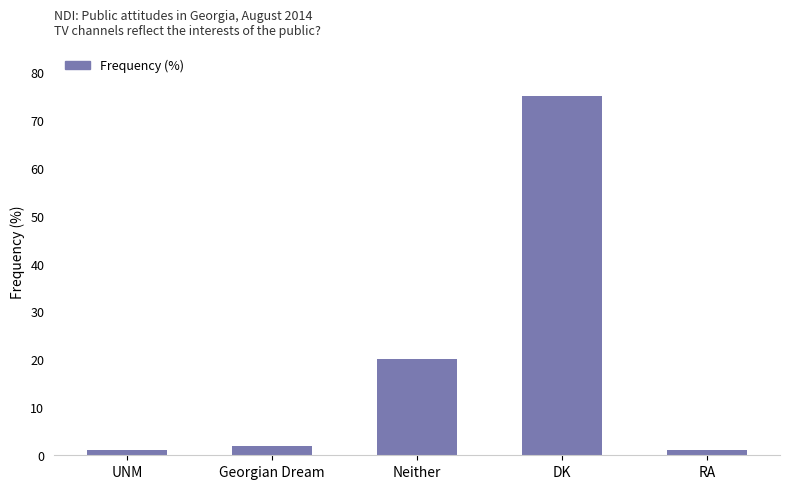

What is the label of the 4th bar from the left?

DK